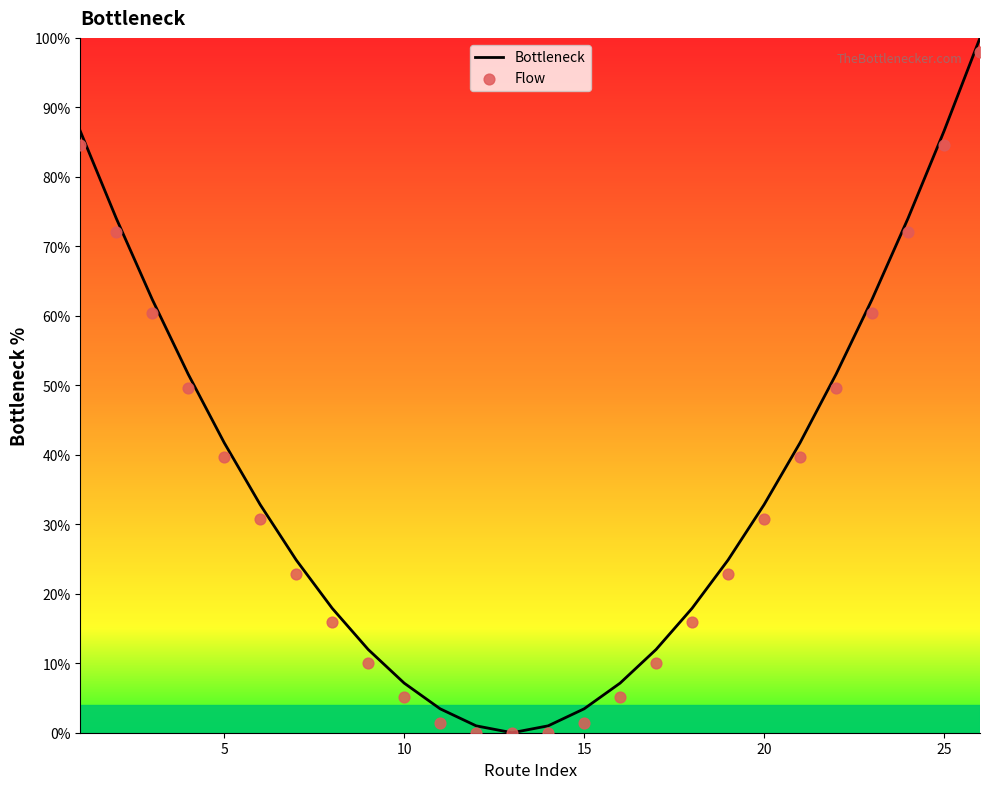

Which series has the largest total across all categories?

Bottleneck